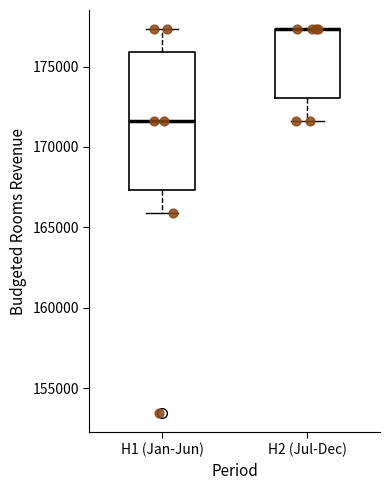

Reading left to right, read every box against the y-axis: the position of its median line, the range the box covers, and the ends of its whiskers. The values are not printed on the chart, so give them approximately, as read against the axis.

H1 (Jan-Jun): median 171500, box 167500 to 176000, whiskers 166000 to 177500
H2 (Jul-Dec): median 177500 (drawn on the box's upper edge), box 173000 to 177500, whiskers 171500 to 177500